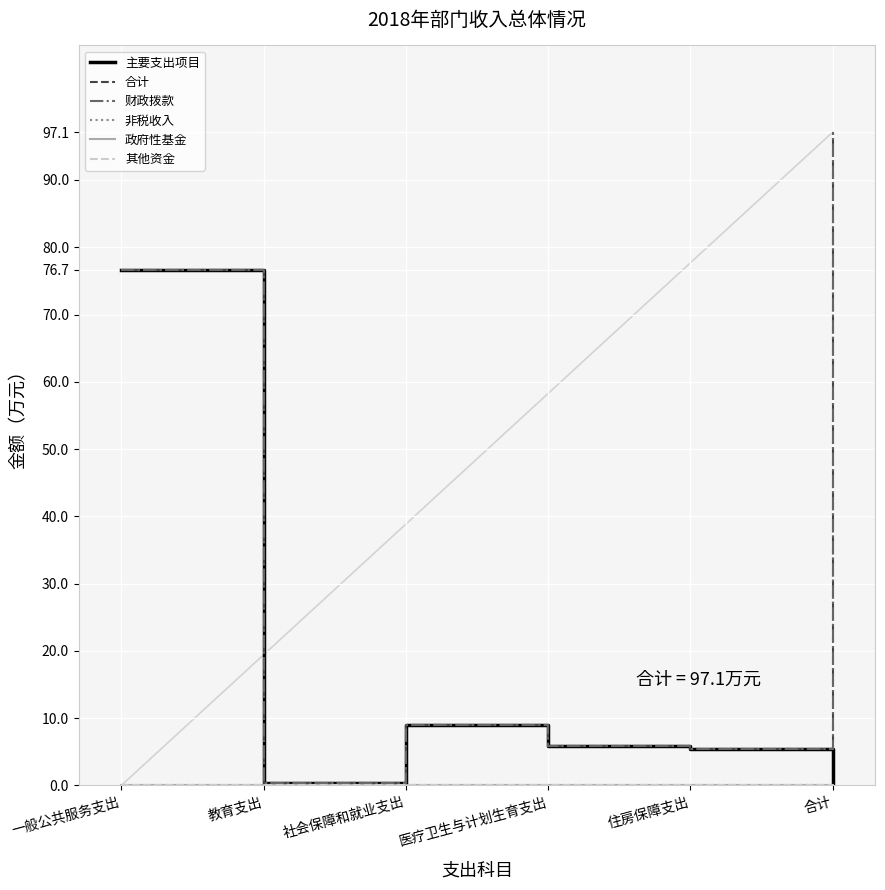

Does the chart display data point markers on the line(s)?

No